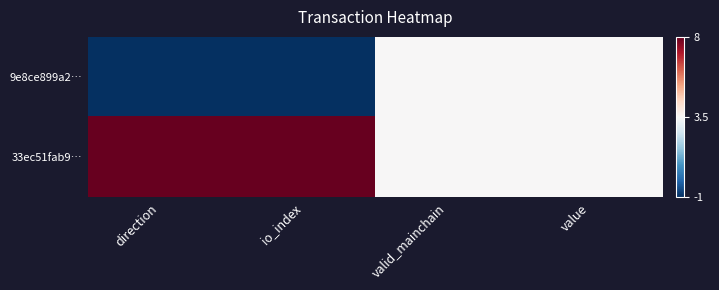

Which series has the largest range (max minus min)?

9e8ce899a2…